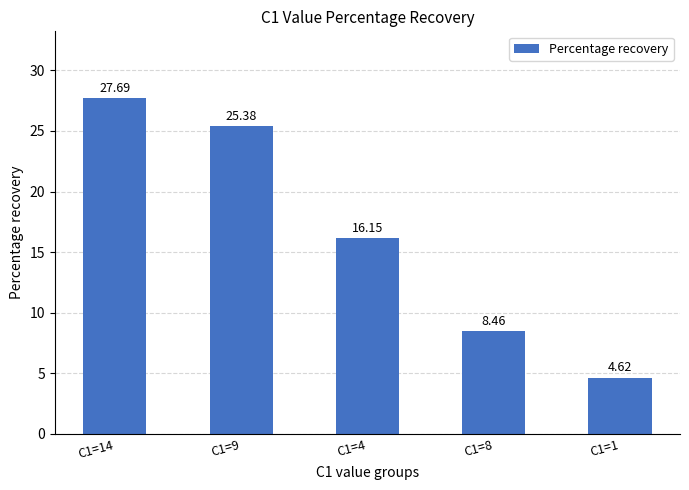

List the labels in order of value, smallest first.

C1=1, C1=8, C1=4, C1=9, C1=14